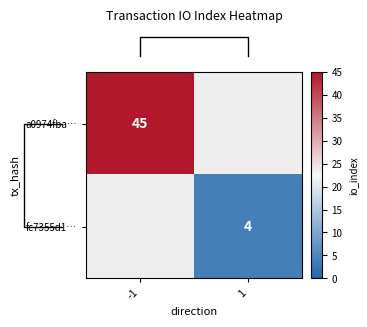

Rank the categories by row_0 value from lowest to highest.

-1, 1